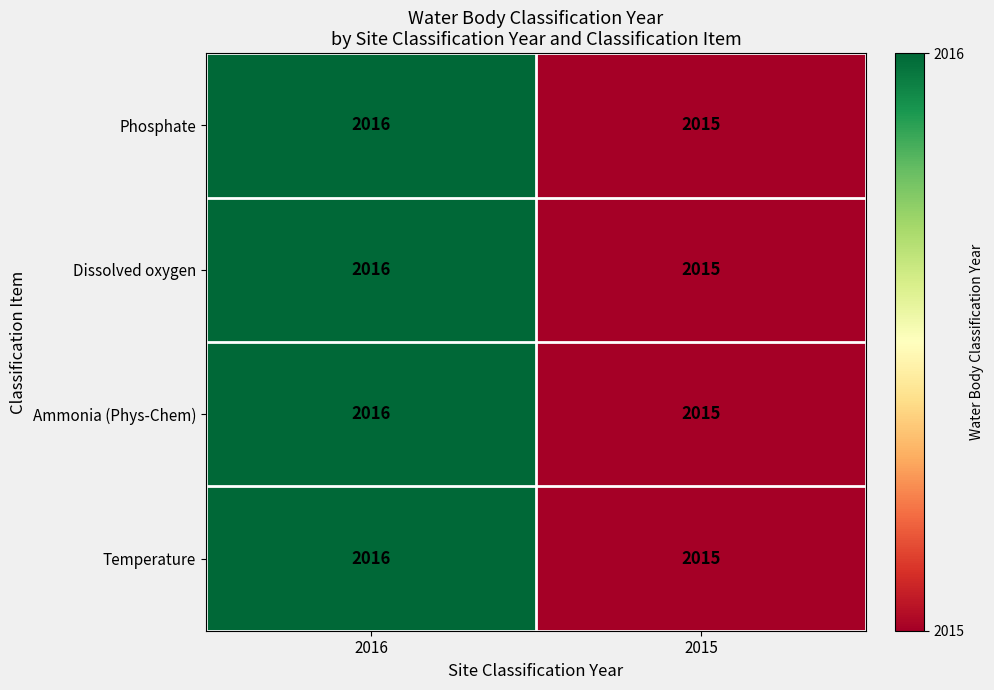

Reading left to right, list all the values displayed in this chart.

Phosphate: 2016=2016	2015=2015
Dissolved oxygen: 2016=2016	2015=2015
Ammonia (Phys-Chem): 2016=2016	2015=2015
Temperature: 2016=2016	2015=2015